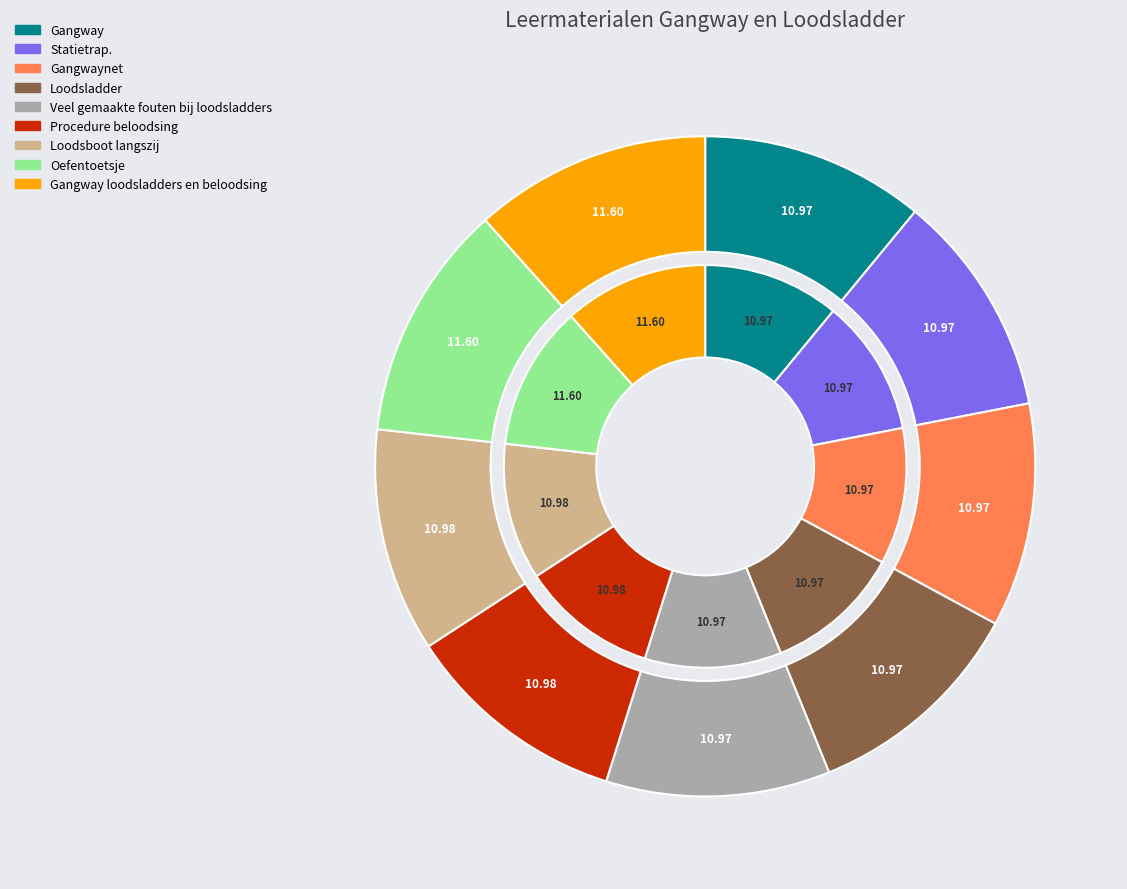

Approximately how many times larger is the value at Veel gemaakte fouten bij loodsladders compared to Gangway loodsladders en beloodsing?

0.9